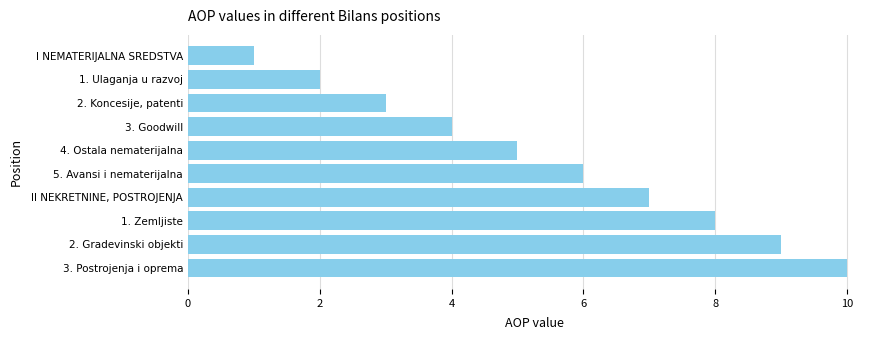

What is the label of the 1st bar from the bottom?

3. Postrojenja i oprema